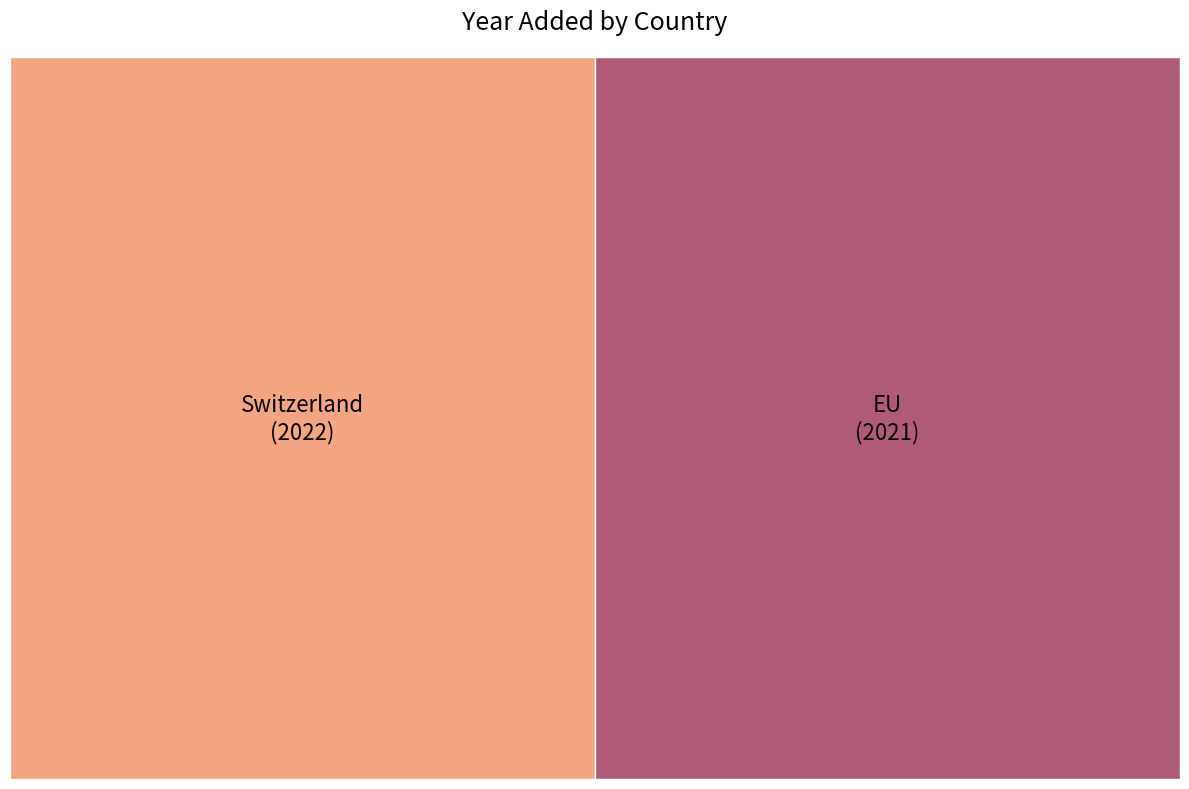

Count the number of slices in the pie.

2